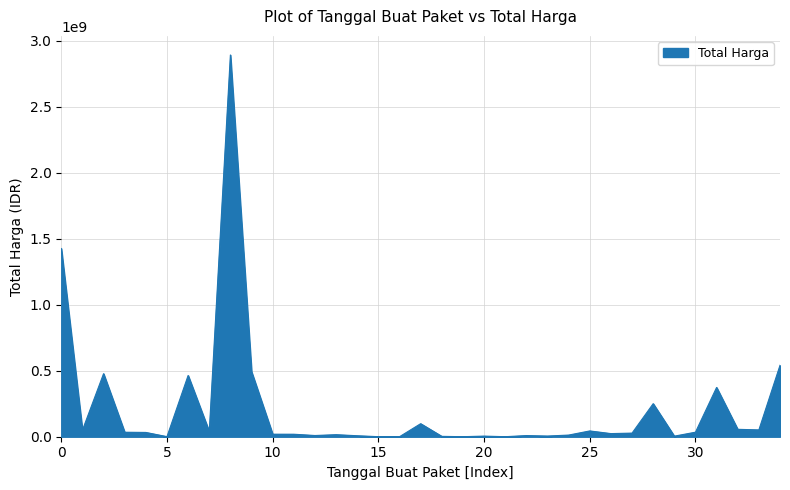

What is the greatest value displayed?

2892122000